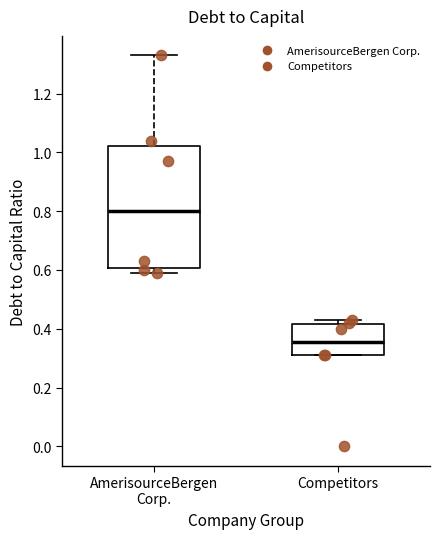

Where is the lower edge of the box for Competitors on the y-axis? The values are not printed on the chart, so give them approximately, as read against the axis.

0.32